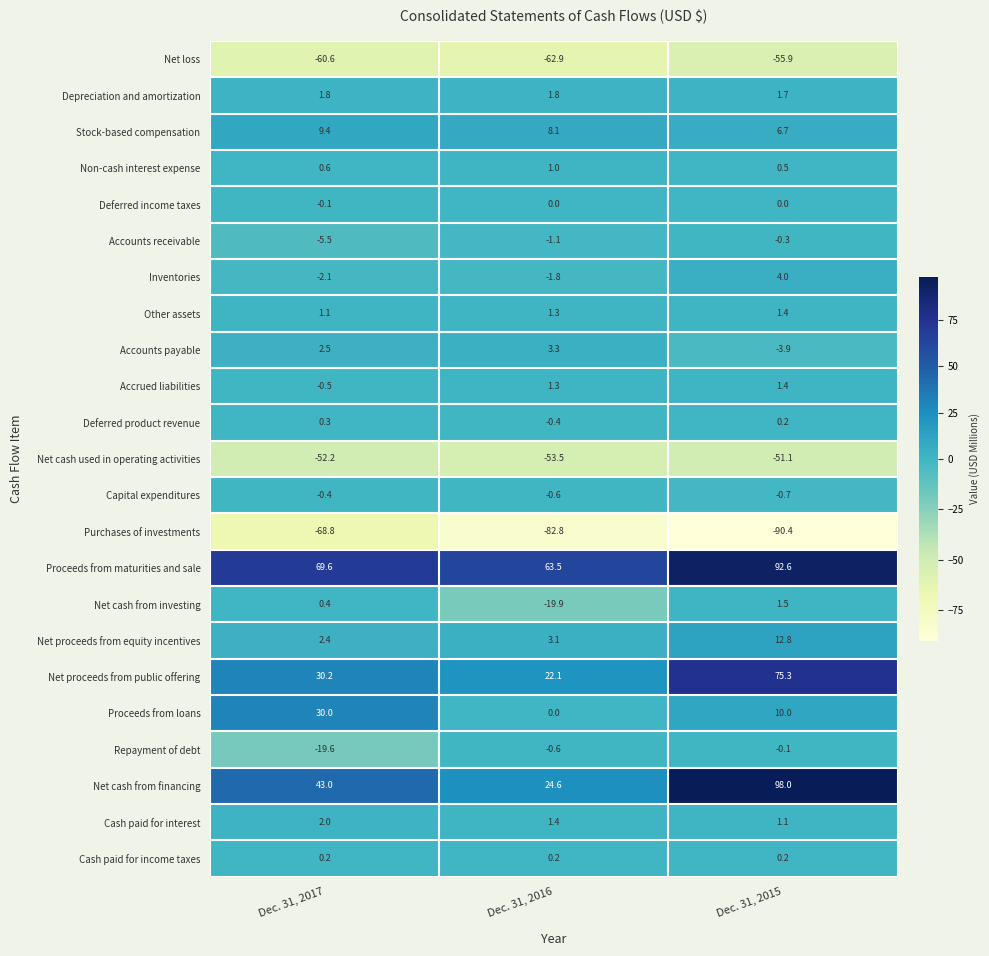

At which category does the chart reach its minimum across all series?

Dec. 31, 2015